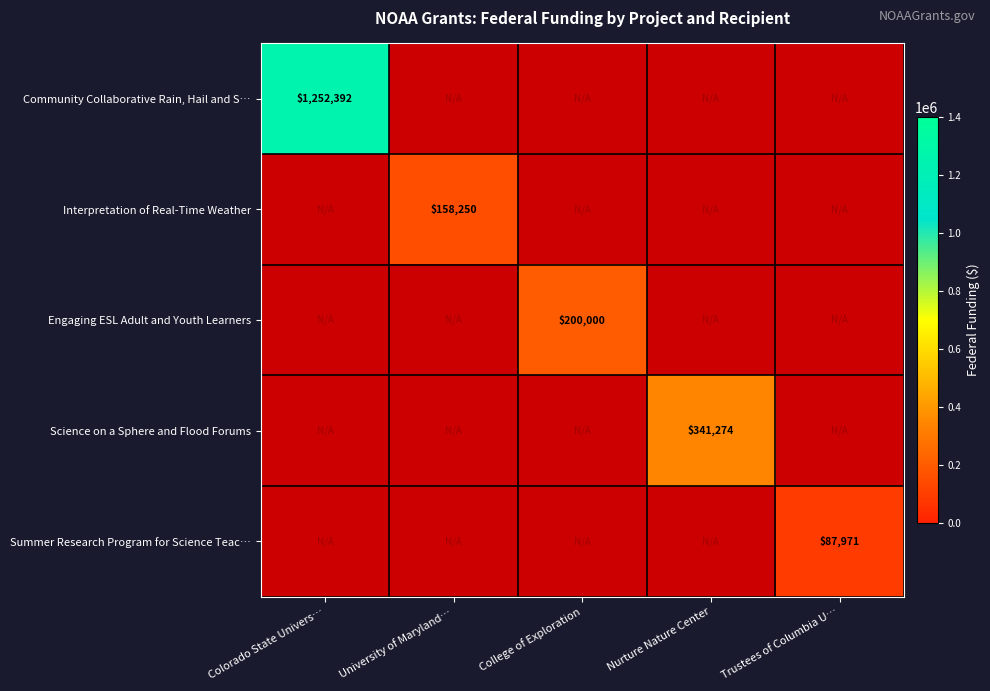

True or false: Engaging ESL Adult and Youth Learners has a value of 200000 at College of Exploration.

True